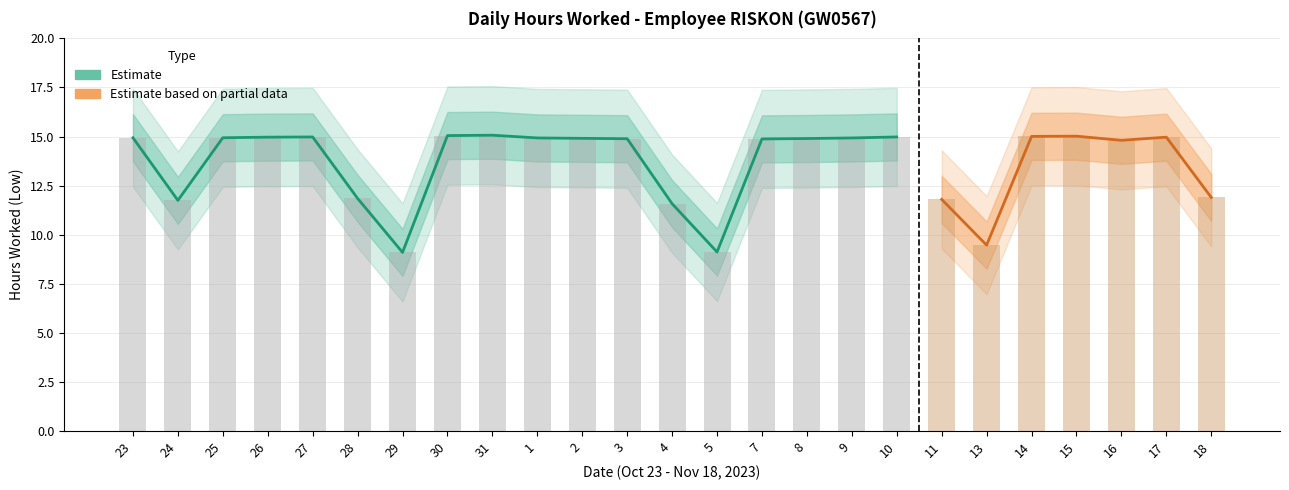

Reading right to left, list all the values displayed in this chart.

11.9	15.0	14.8	15.0	15.0	9.5	11.8	15.0	14.9	14.9	14.9	9.1	11.6	14.9	14.9	14.9	15.1	15.1	9.1	11.8	15.0	15.0	14.9	11.8	14.9